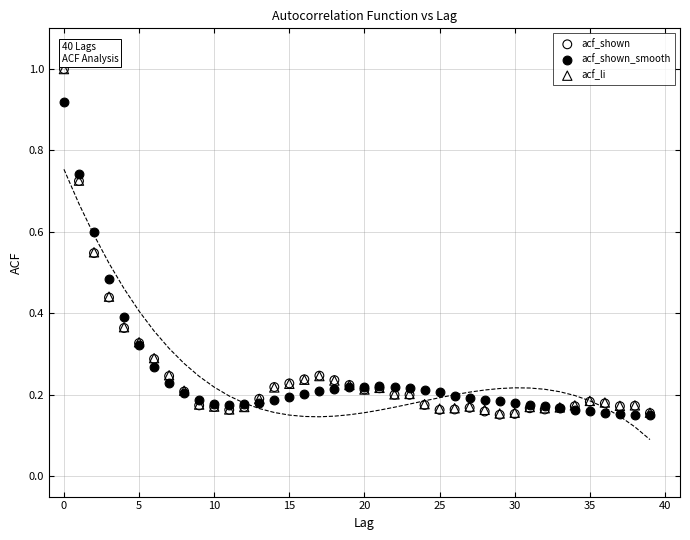

What are all the series names shown in the legend?

acf_shown, acf_shown_smooth, acf_li